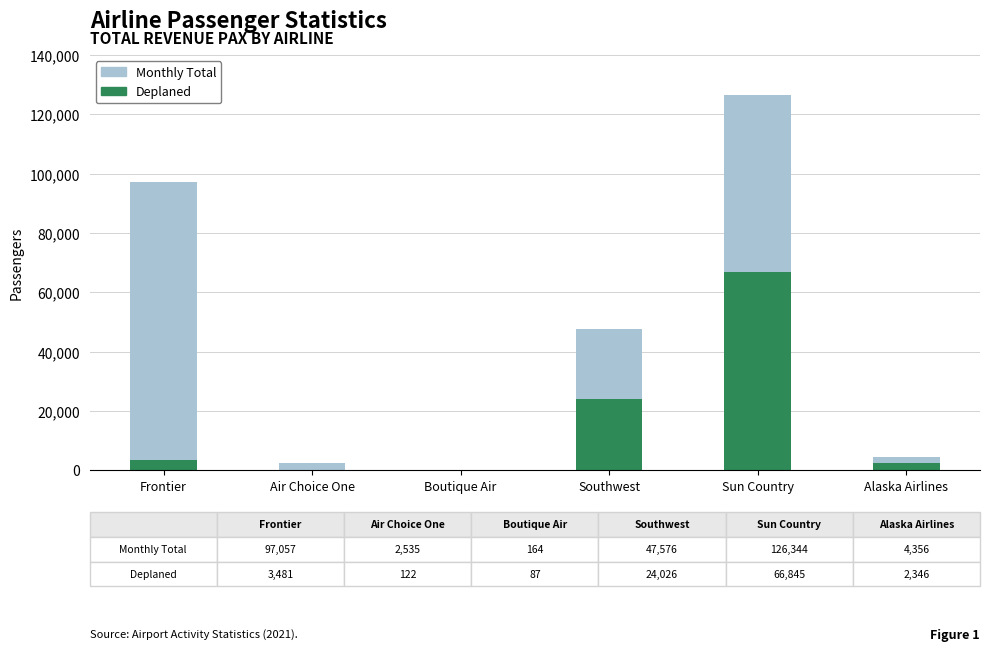

How many bars are there in each group?

2